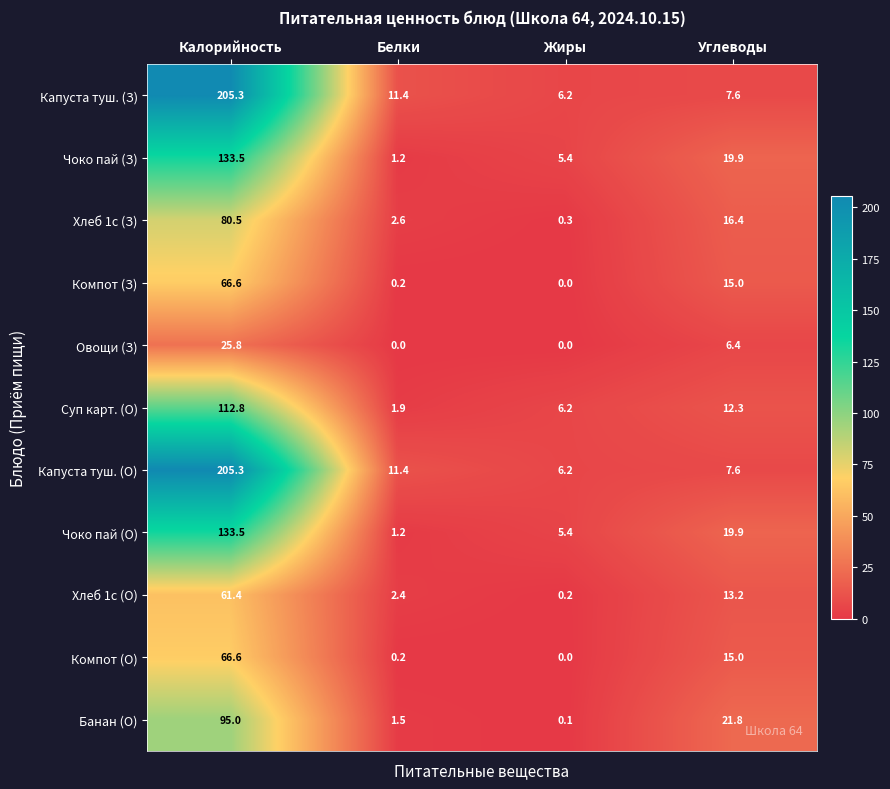

What is the difference between the maximum and minimum values in the Чоко пай (З) series?

132.3